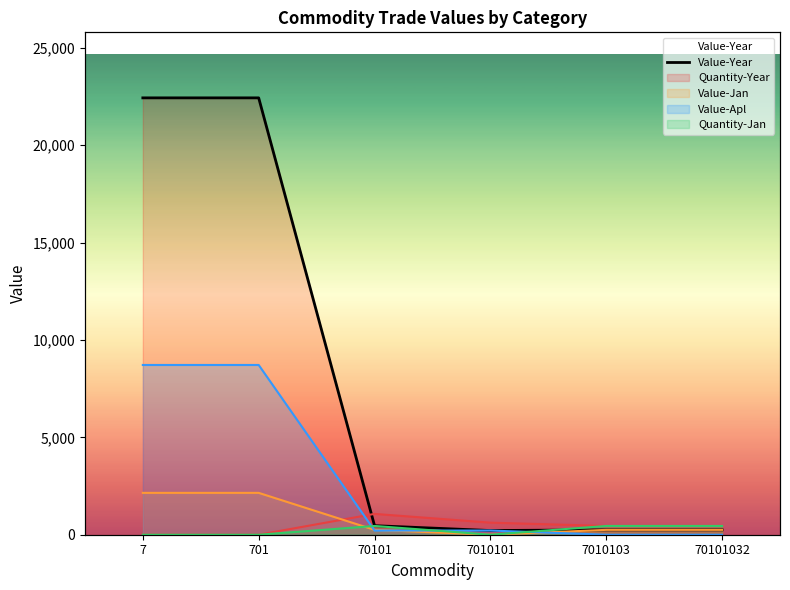

Does the chart have visible grid lines?

No